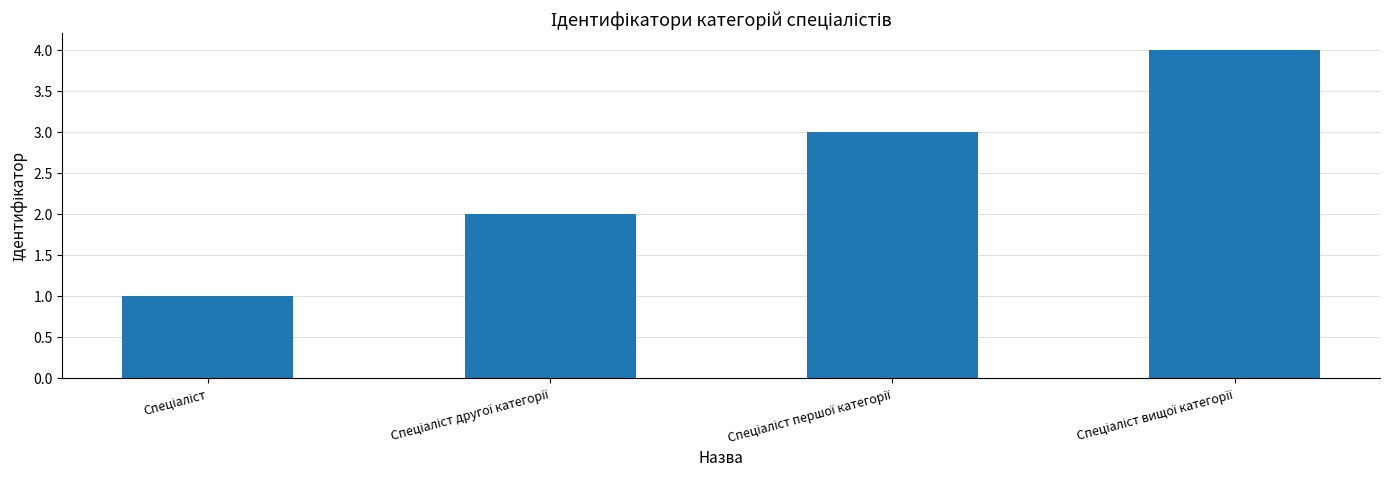

What is the greatest value displayed?

4